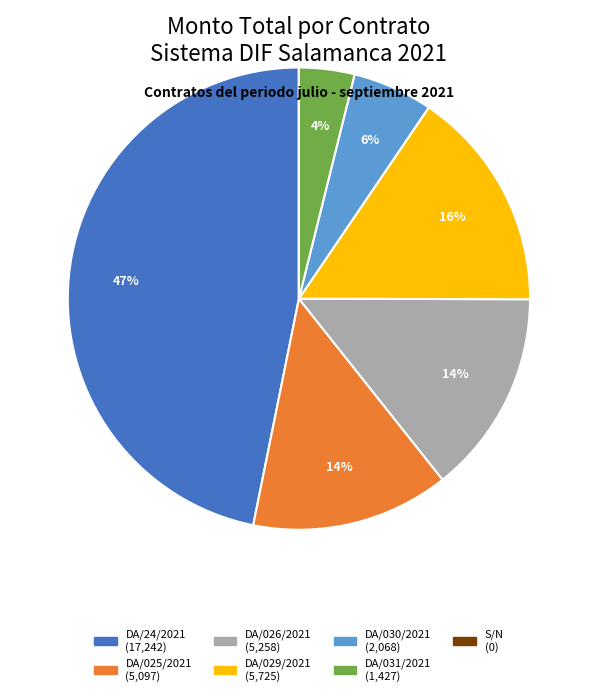

To the nearest percent, what is the difference between the largest and smallest slice percentages?

47%